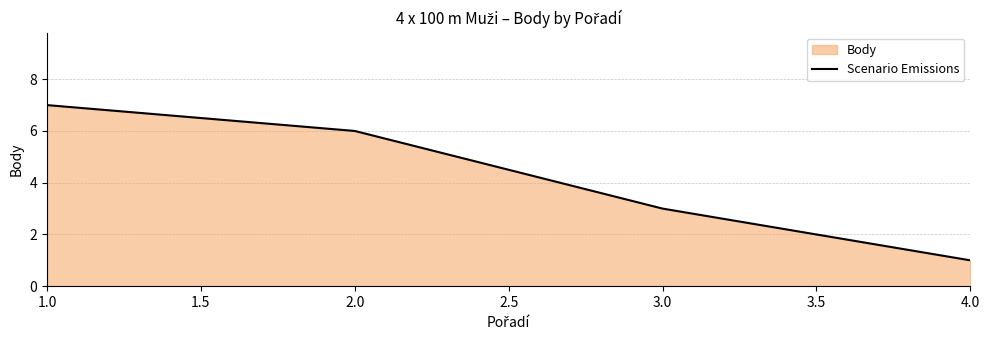

Rank the categories by value from lowest to highest.

4.0, 3.0, 2.0, 1.0